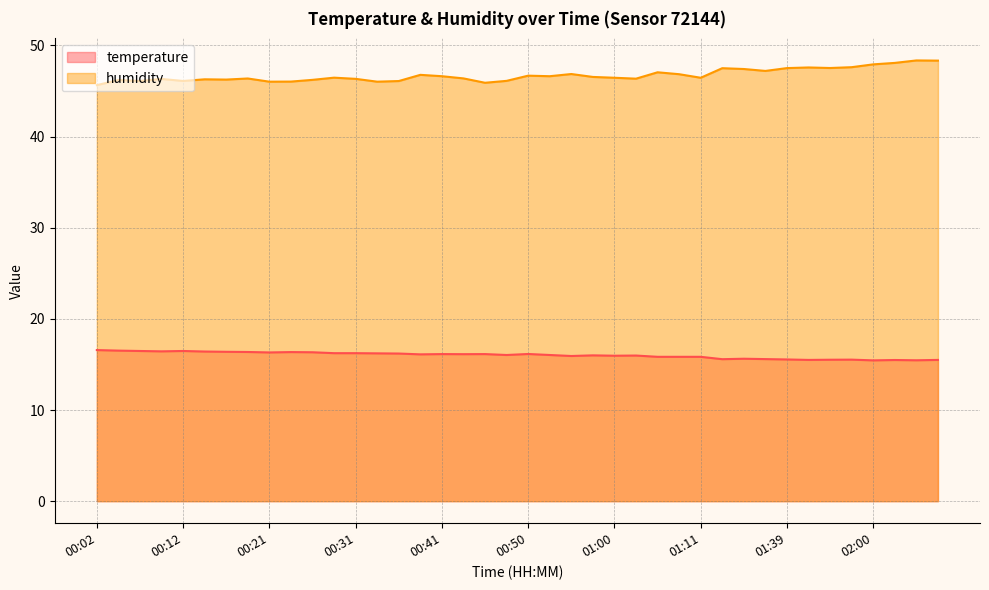

What is the sum of the humidity values at 00:46 and 02:00?

93.8